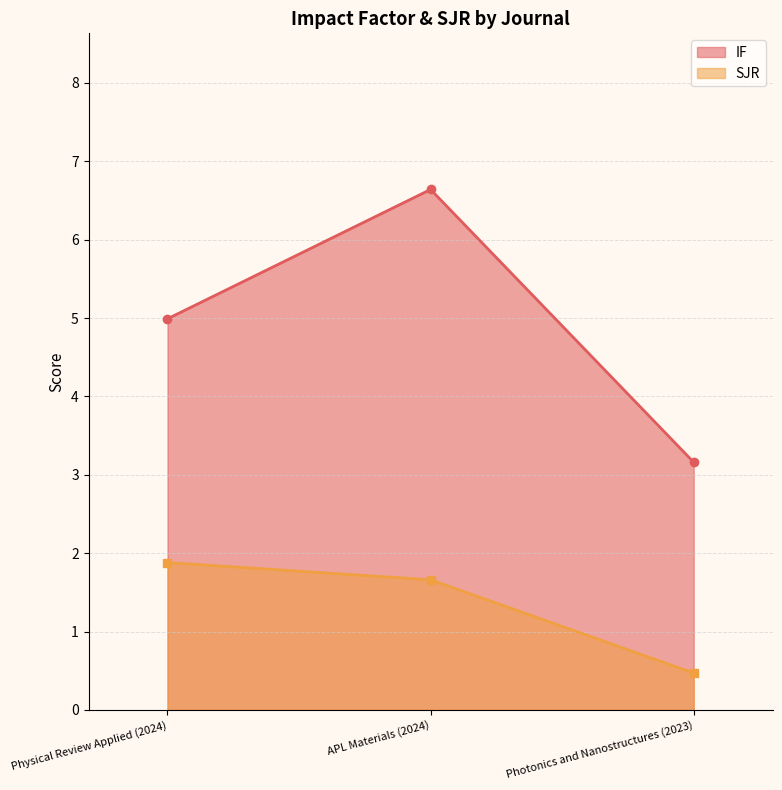

What is the lowest value of the IF series?

3.2